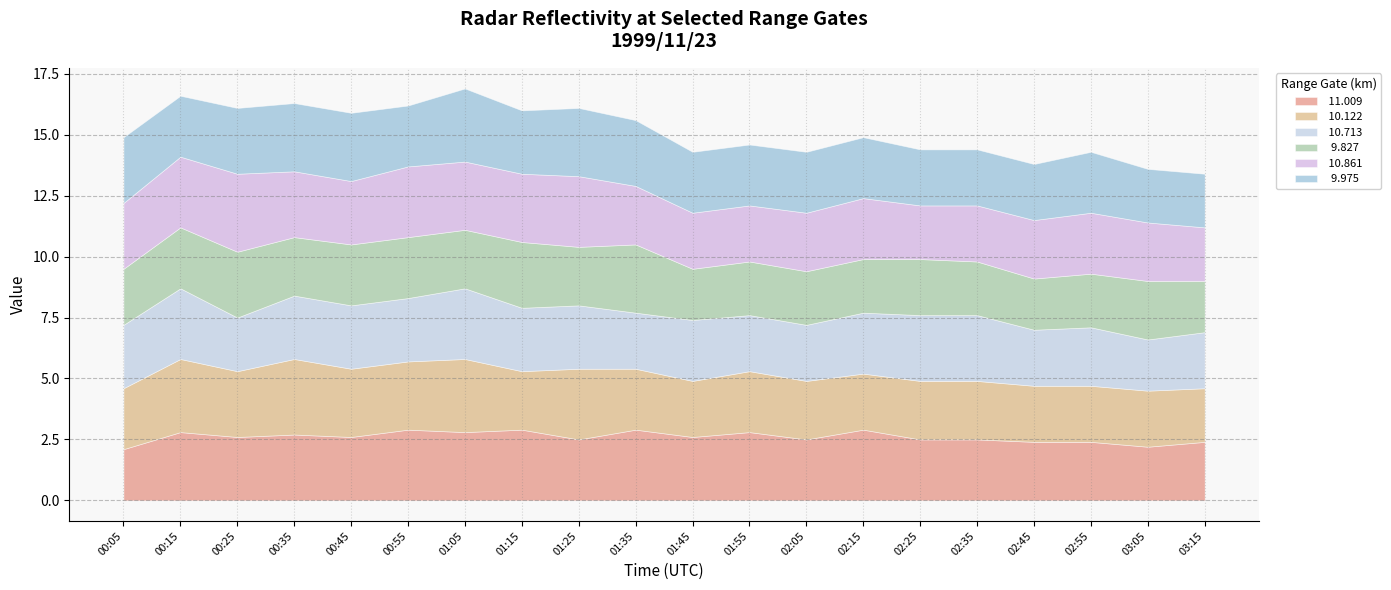

At 02:05, list the series in order from largest to smallest.

 11.009,   9.975,  10.122,  10.861,  10.713,   9.827